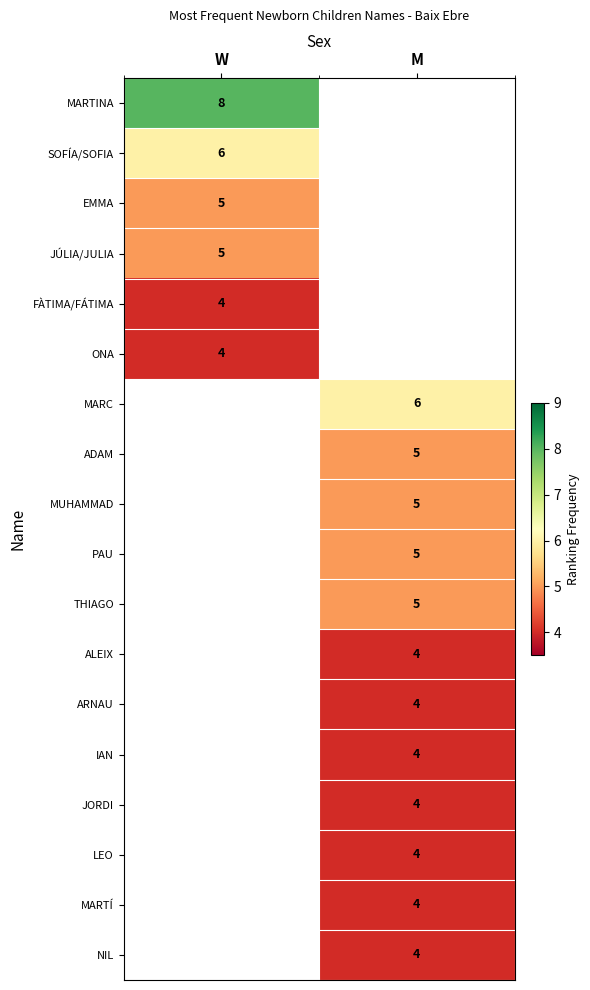

The THIAGO series shows 2 at M. True or false?

False